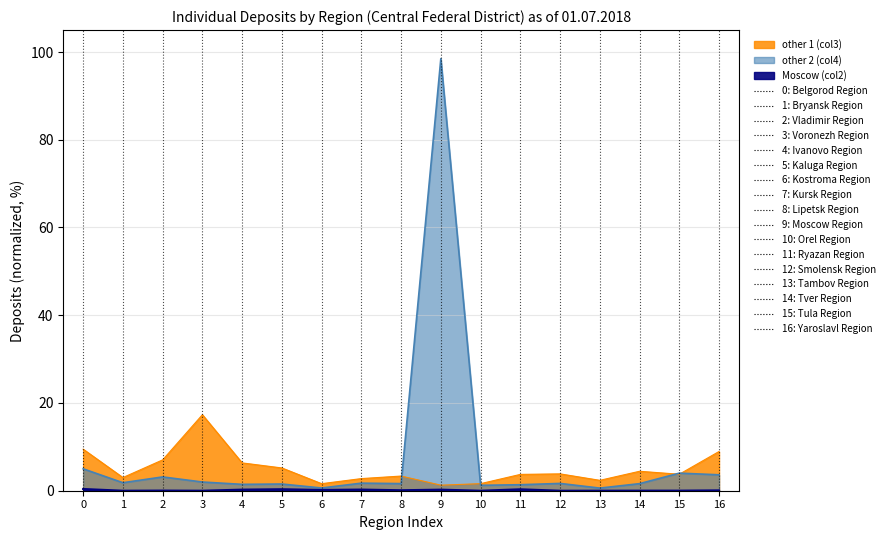

List the series in order of their peak value, lowest first.

borrowed by credit institutions (Moscow), borrowed by credit institutions (other 1), borrowed by credit institutions (other 2)